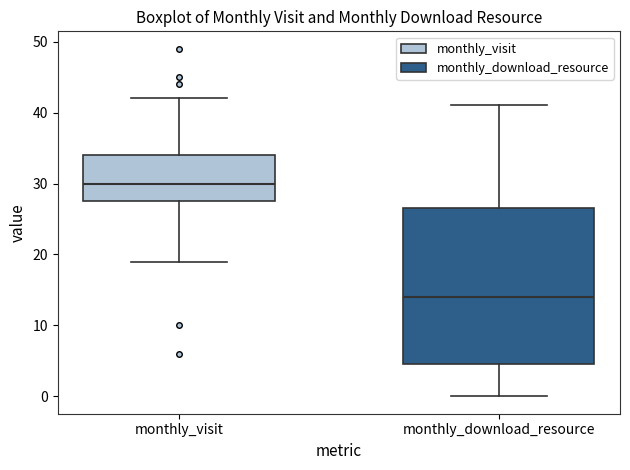

Reading left to right, read every box against the y-axis: the position of its median line, the range the box covers, and the ends of its whiskers. The values are not printed on the chart, so give them approximately, as read against the axis.

monthly_visit: median 30, box 28 to 34, whiskers 19 to 42
monthly_download_resource: median 14, box 5 to 27, whiskers 0 to 41